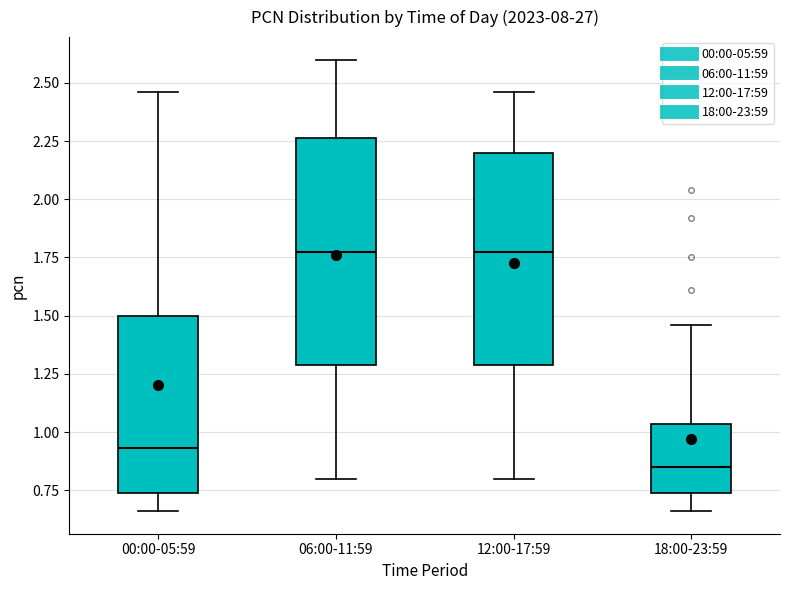

Reading left to right, transcribe this box plot: for each box, give where its median line is, the range the box spans, and where its two whiskers end, as read against the y-axis. The values are not printed on the chart, so give them approximately, as read against the axis.

00:00-05:59: median 0.95, box 0.75 to 1.50, whiskers 0.65 to 2.45
06:00-11:59: median 1.80, box 1.30 to 2.25, whiskers 0.80 to 2.60
12:00-17:59: median 1.80, box 1.30 to 2.20, whiskers 0.80 to 2.45
18:00-23:59: median 0.85, box 0.75 to 1.05, whiskers 0.65 to 1.45